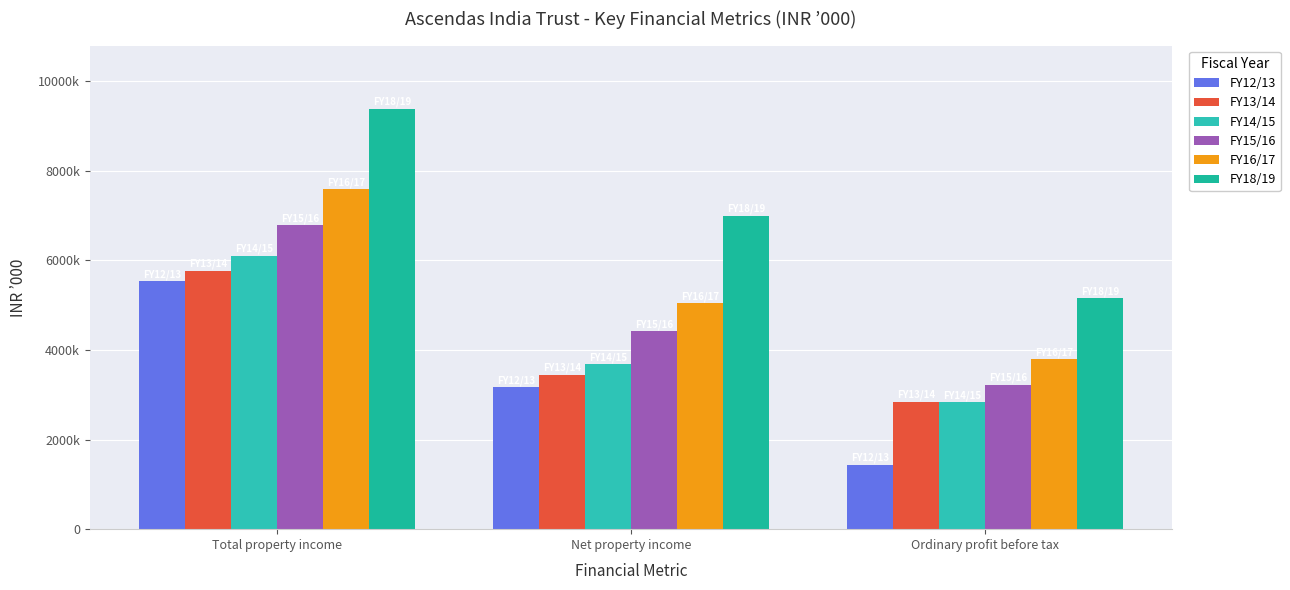

Are the bars horizontal?

No